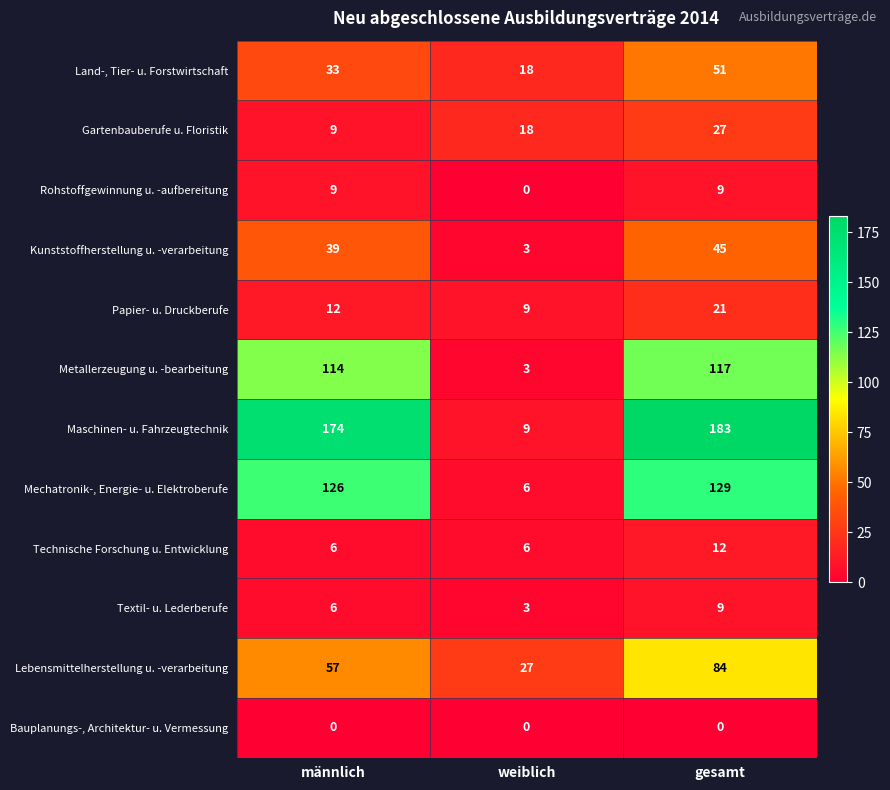

Which series has the largest range (max minus min)?

Maschinen- u. Fahrzeugtechnik